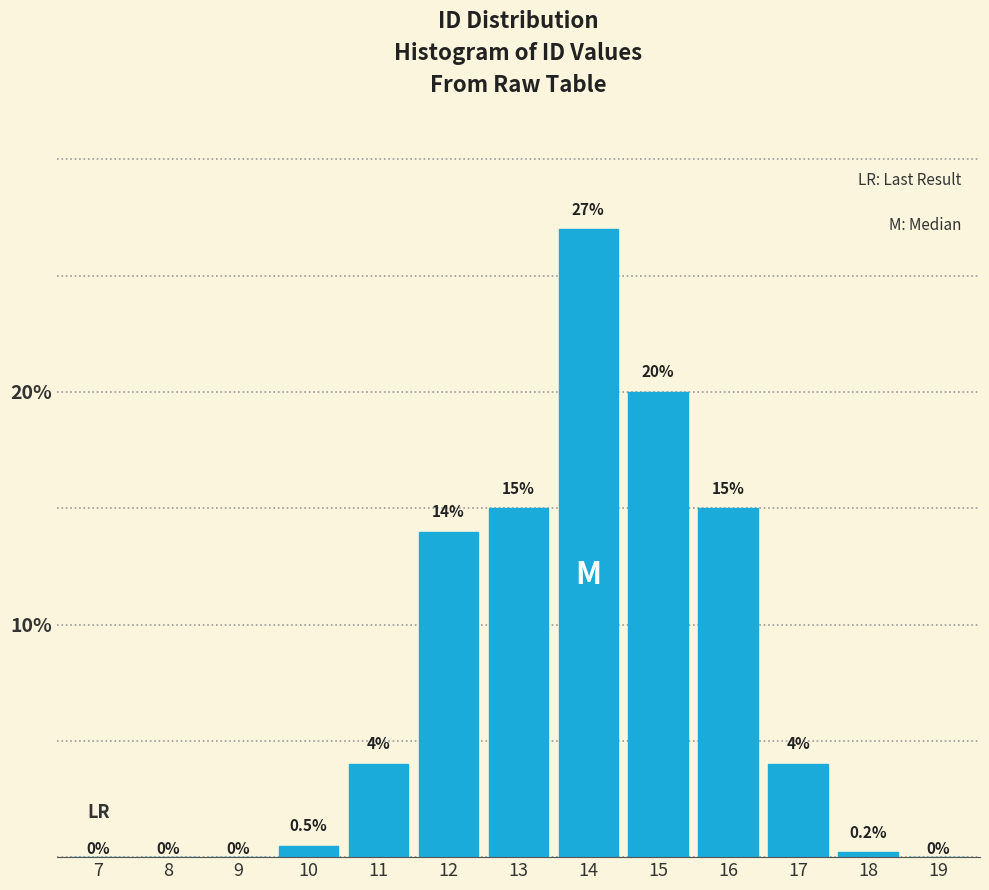

Reading left to right, transcribe all the data shown in this chart.

7=0.0	8=0.0	9=0.0	10=0.5	11=4.0	12=14.0	13=15.0	14=27.0	15=20.0	16=15.0	17=4.0	18=0.2	19=0.0